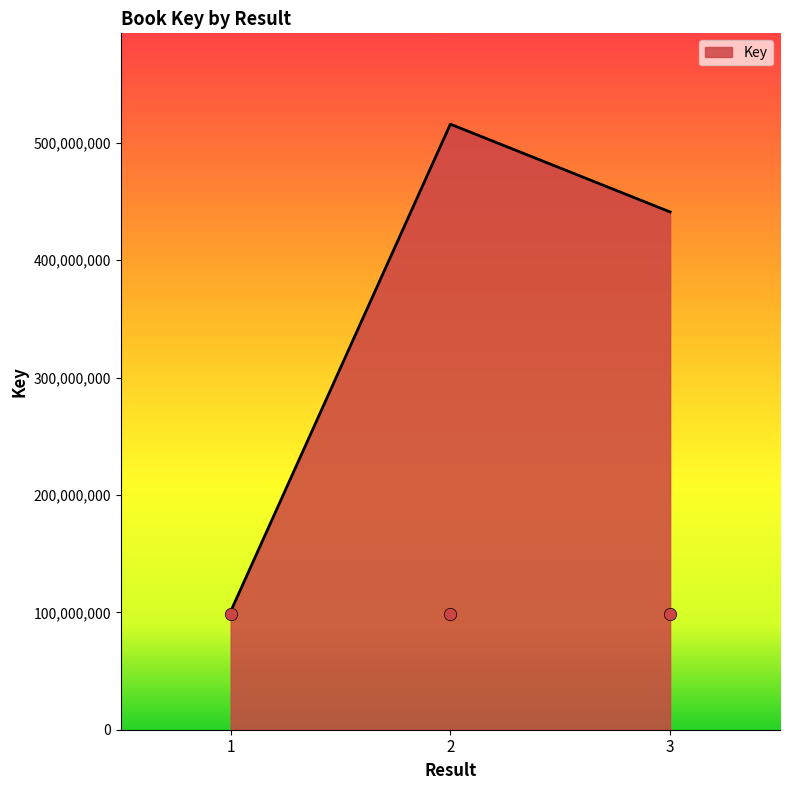

What is the ratio of the value at 3 to the value at 2?

0.9